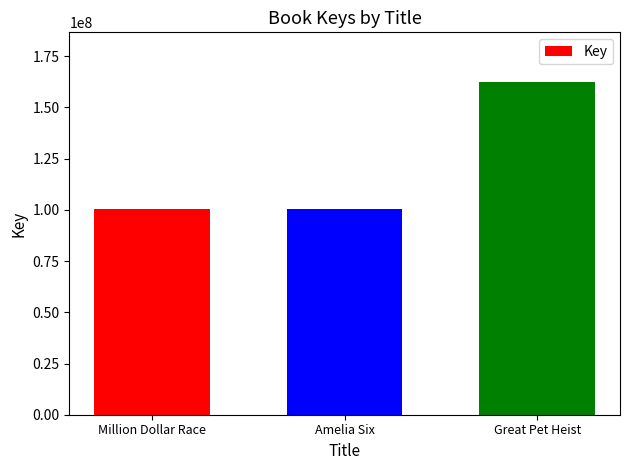

How many data points are less than 100618315?

1